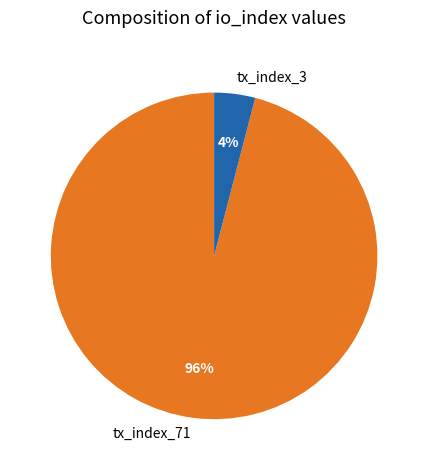

Is the sum of tx_index_3 and tx_index_71 greater than half?

Yes